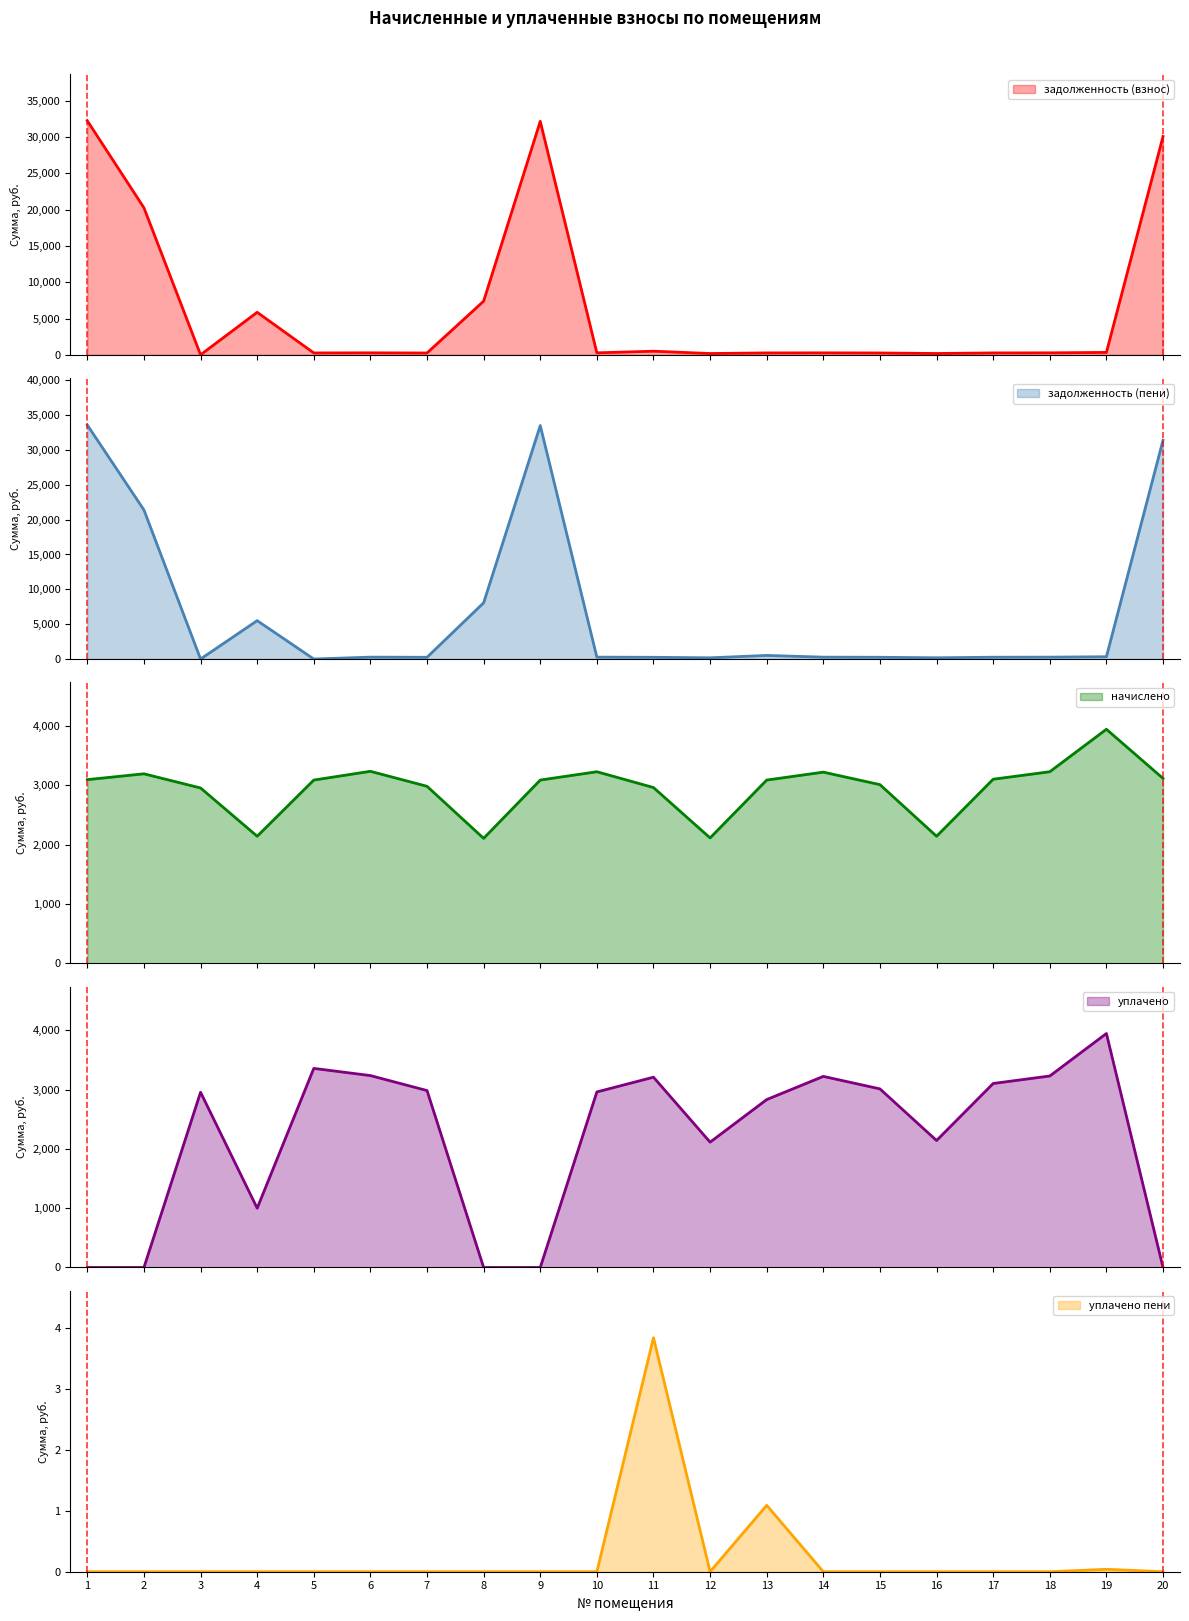

What is the sum of the уплачено values at 12 and 9?

2113.5